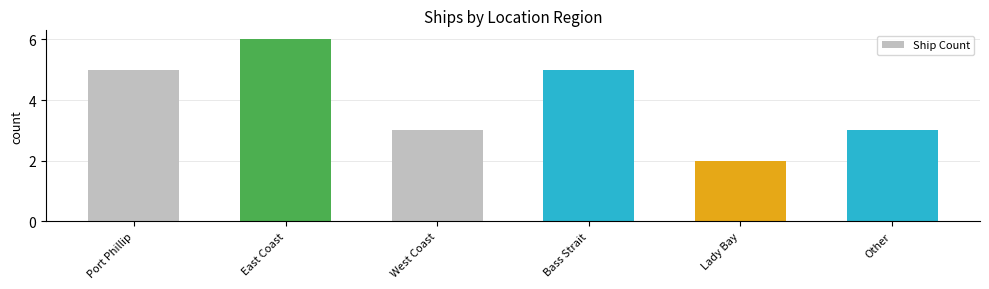

What is the value of the 5th bar from the left?

2